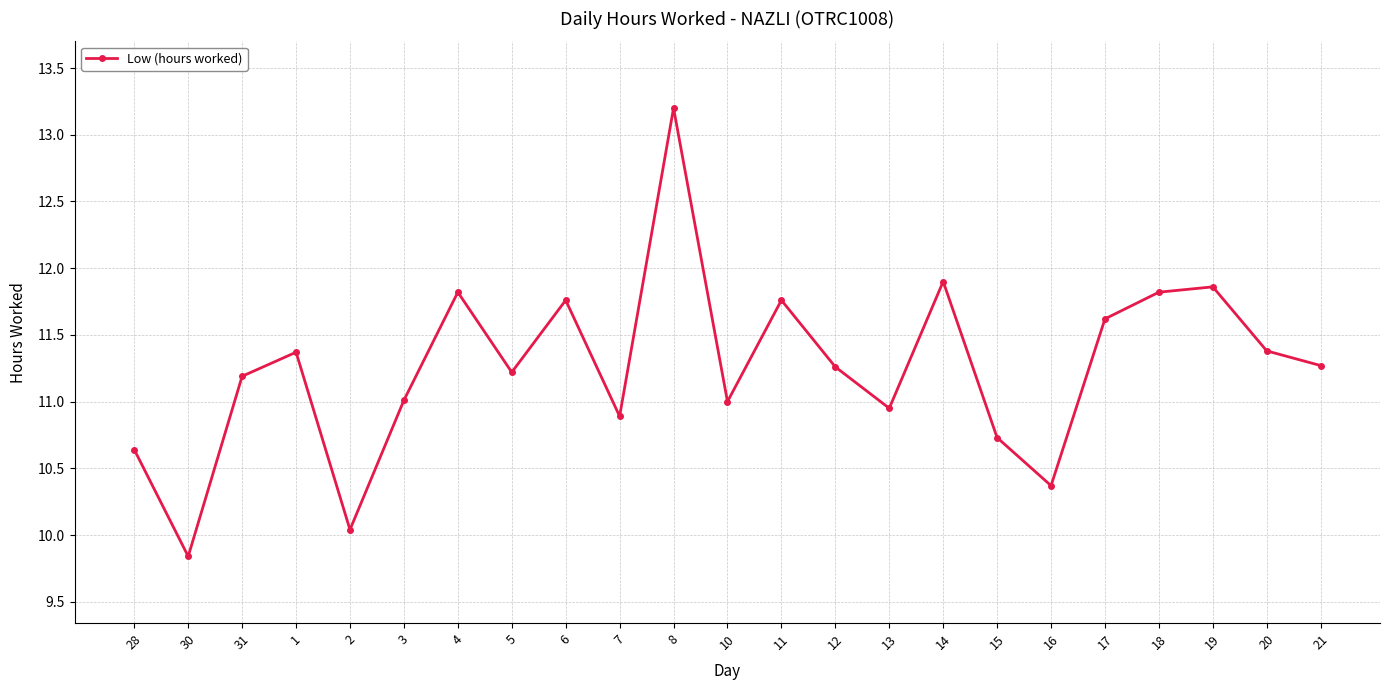

What is the difference between the values at 16 and 10?

0.6